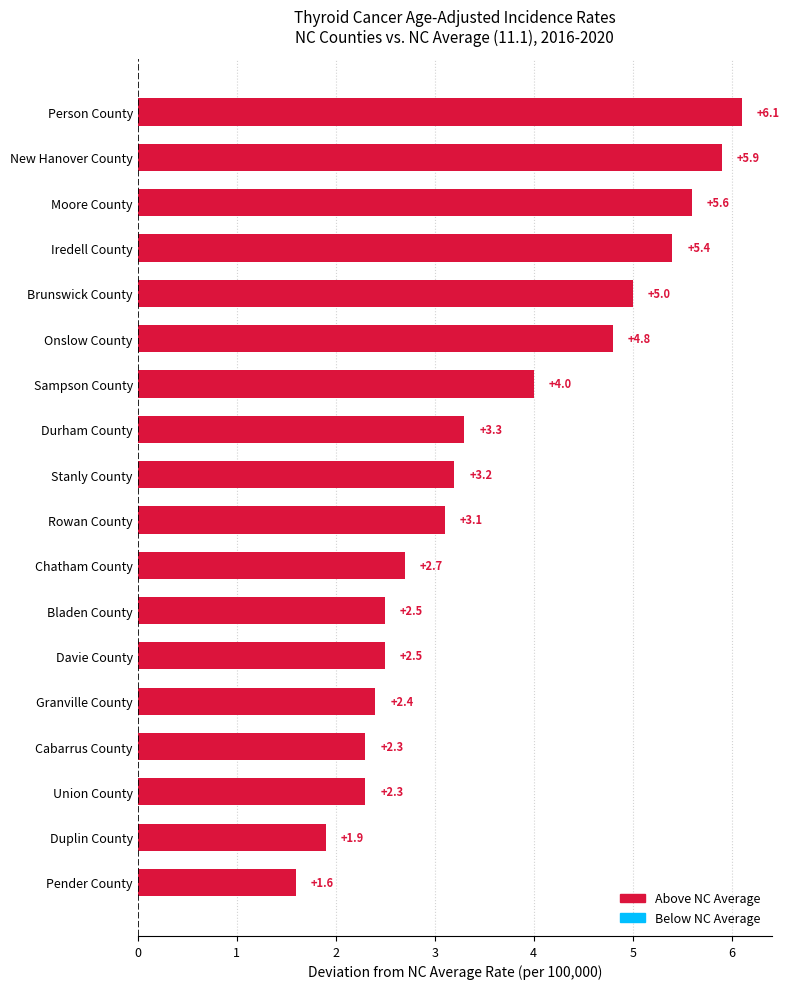

What is the approximate value at Onslow County?

4.8